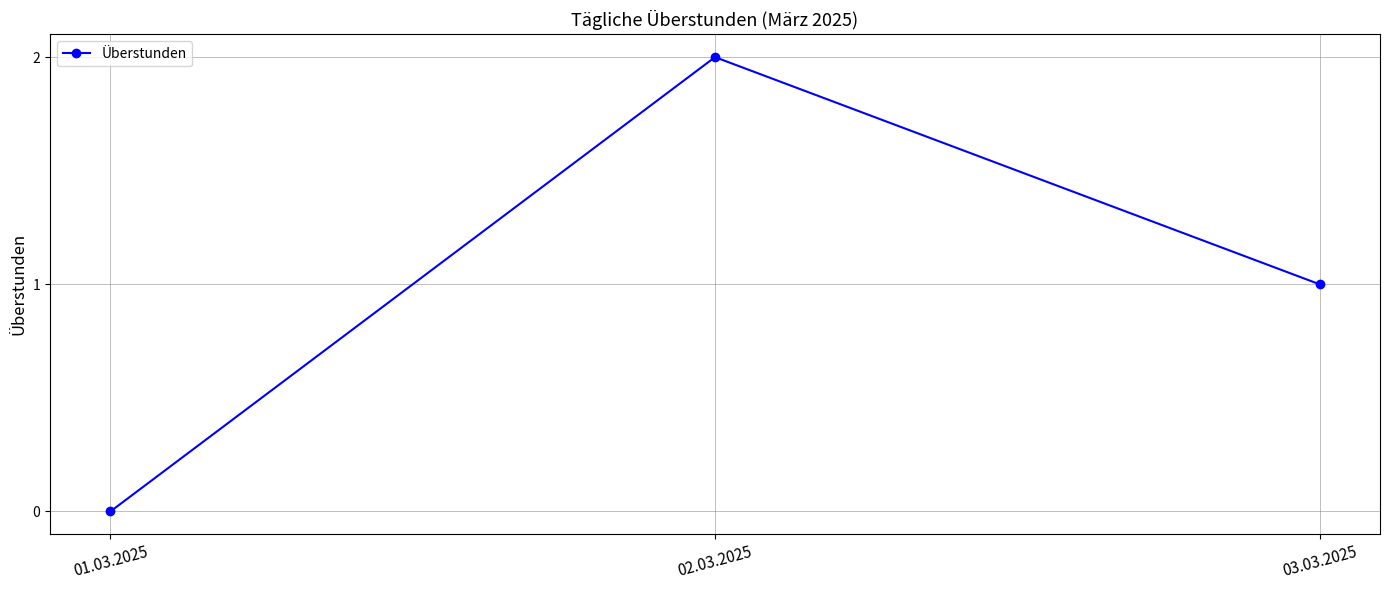

Between 01.03.2025 and 03.03.2025, which is larger?

03.03.2025